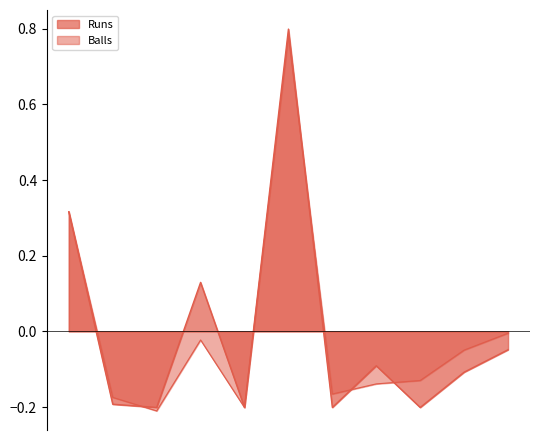

The value of Runs at Dilpreet Singh Bajwa is -0.1. True or false?

True